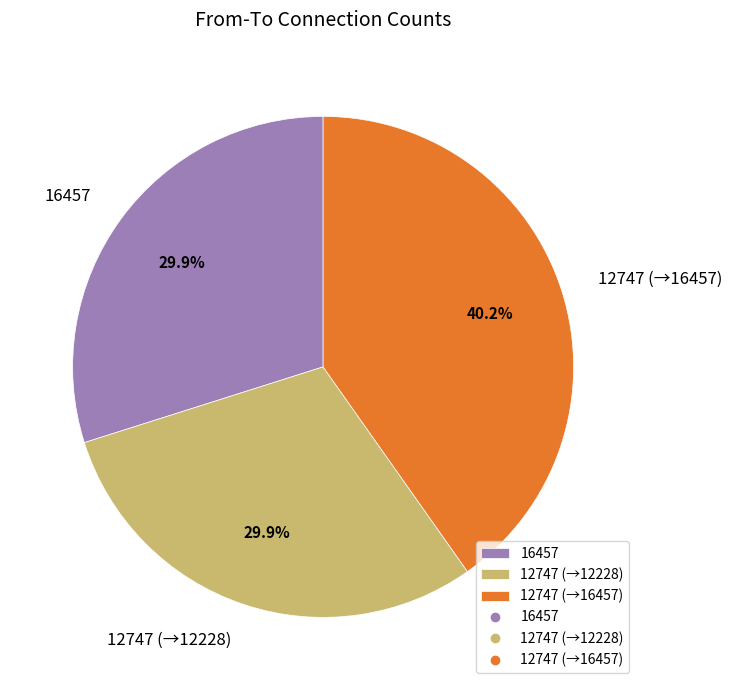

Count the number of slices in the pie.

3